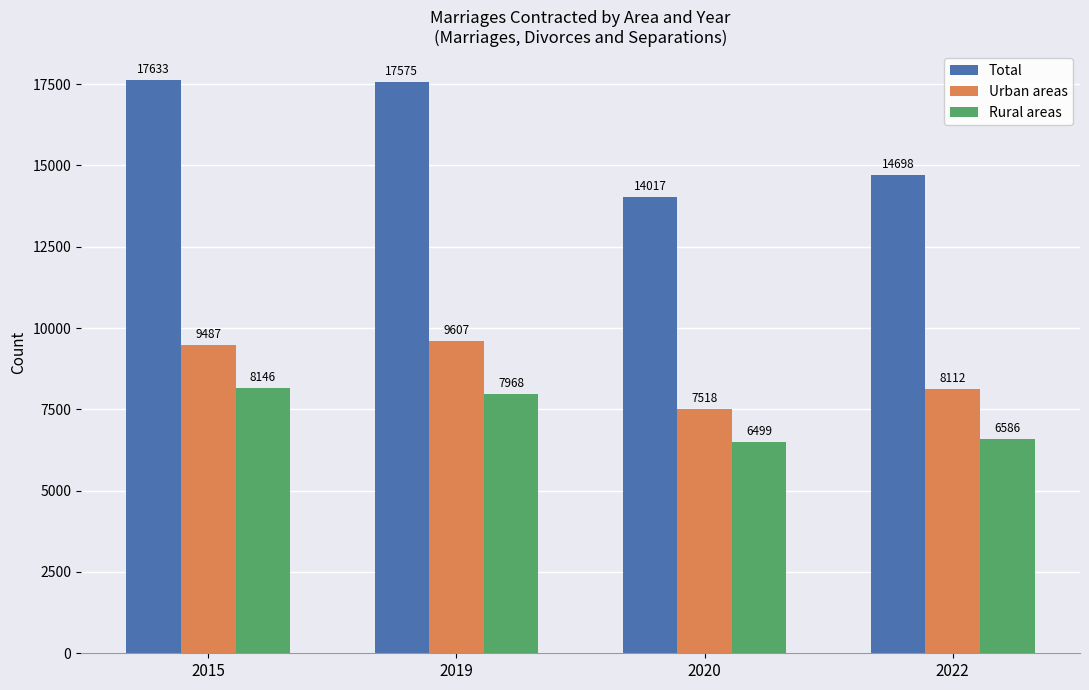

What is the total value across all series at 2015?

35266